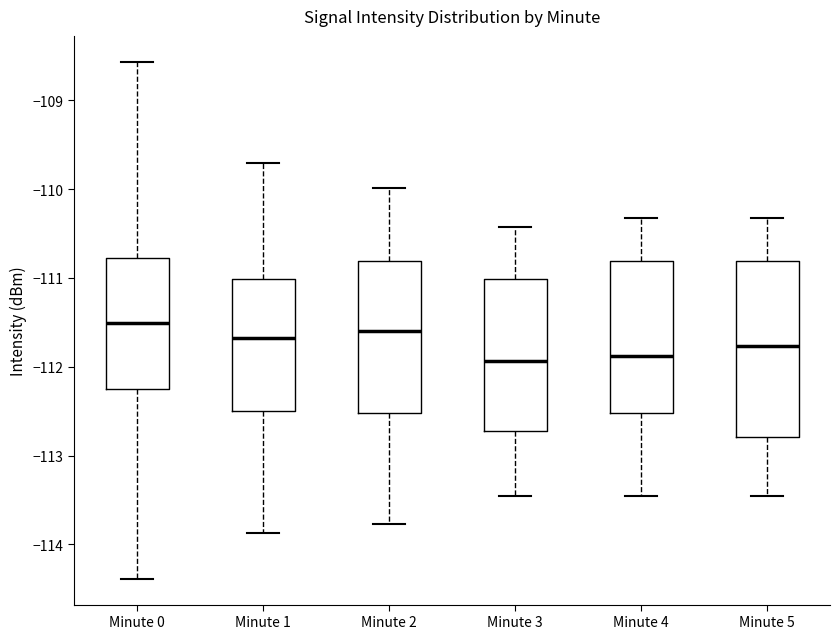

Reading left to right, read every box against the y-axis: the position of its median line, the range the box covers, and the ends of its whiskers. The values are not printed on the chart, so give them approximately, as read against the axis.

Minute 0: median -111.5, box -112.2 to -110.8, whiskers -114.4 to -108.6
Minute 1: median -111.7, box -112.5 to -111.0, whiskers -113.9 to -109.7
Minute 2: median -111.6, box -112.5 to -110.8, whiskers -113.8 to -110.0
Minute 3: median -111.9, box -112.7 to -111.0, whiskers -113.5 to -110.4
Minute 4: median -111.9, box -112.5 to -110.8, whiskers -113.5 to -110.3
Minute 5: median -111.8, box -112.8 to -110.8, whiskers -113.5 to -110.3